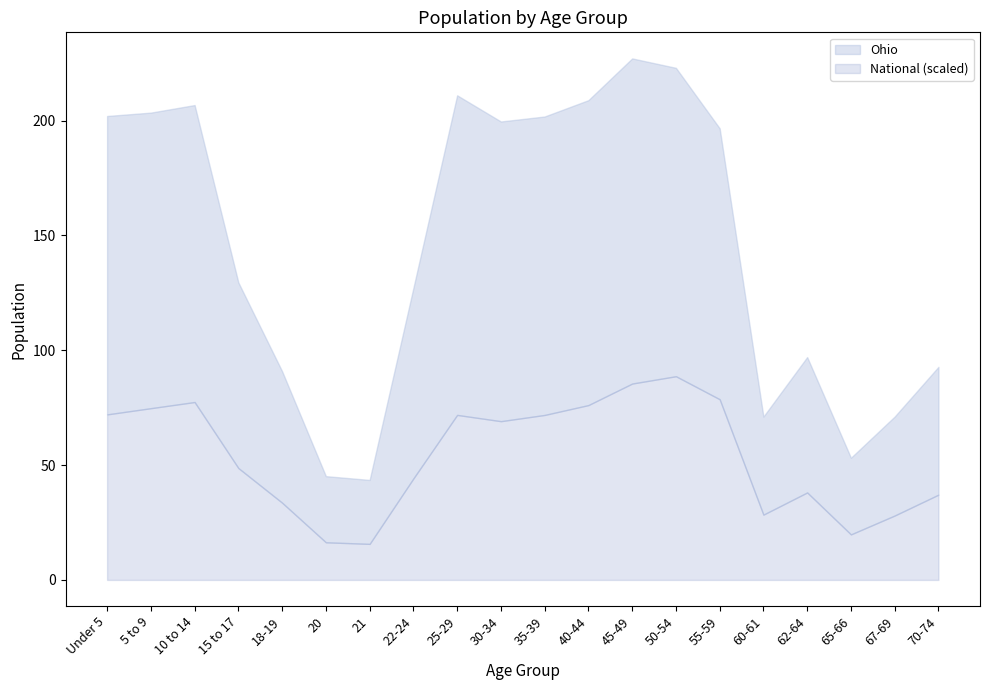

True or false: National has a value of 18032978 at 15 to 17.

False